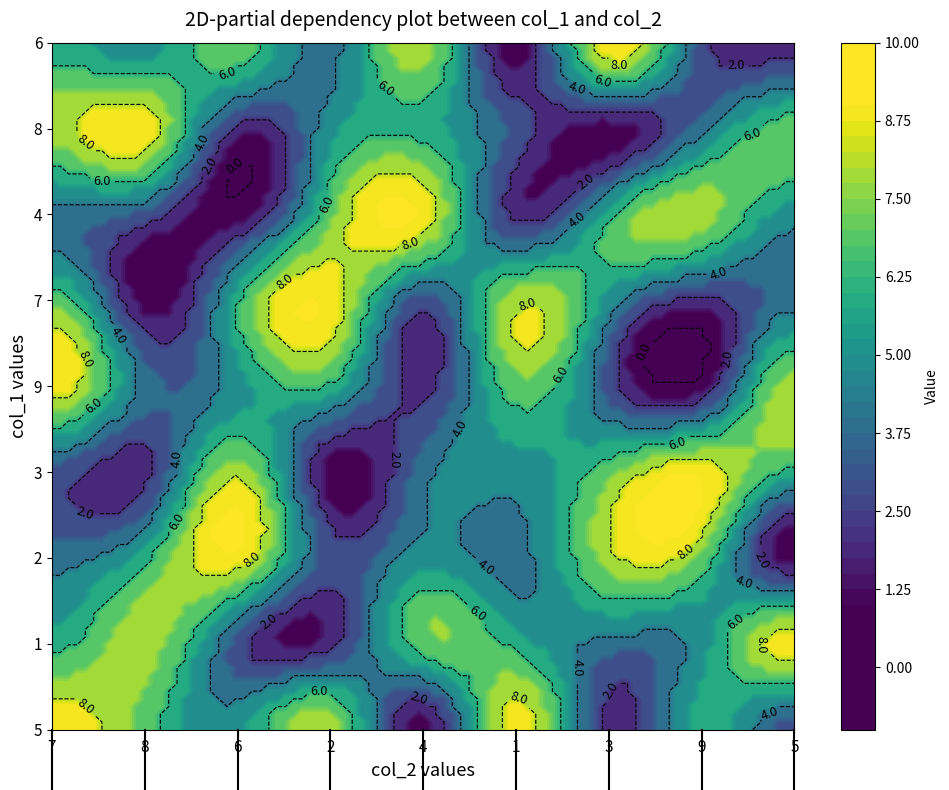

Is it true that row4 equals 9 at 7?

True